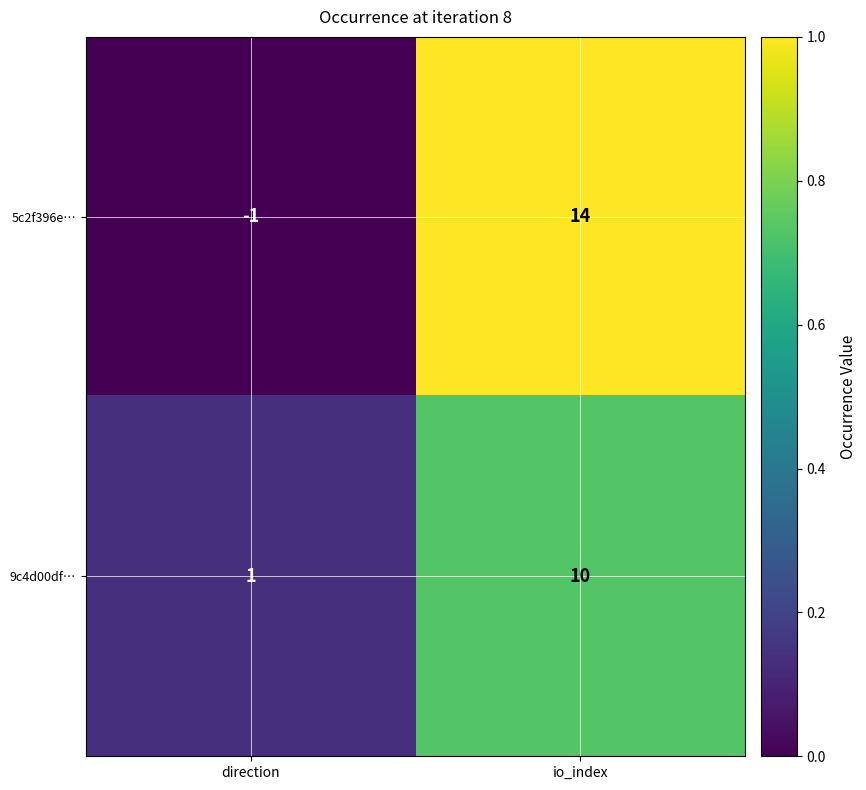

At which category is the sum across all series the highest?

io_index